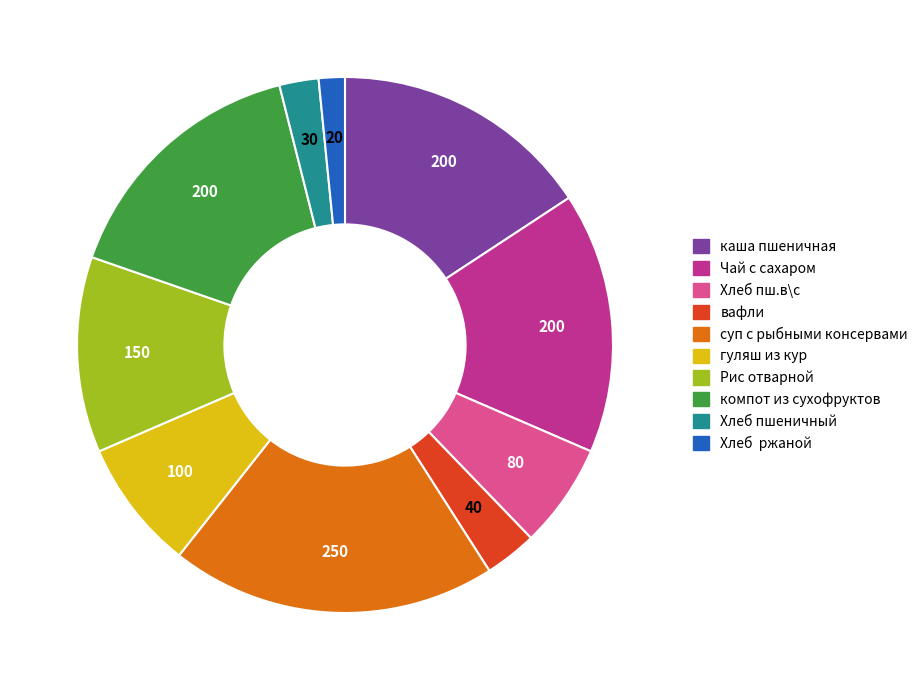

Which category has the smallest portion of the pie?

Хлеб ржаной